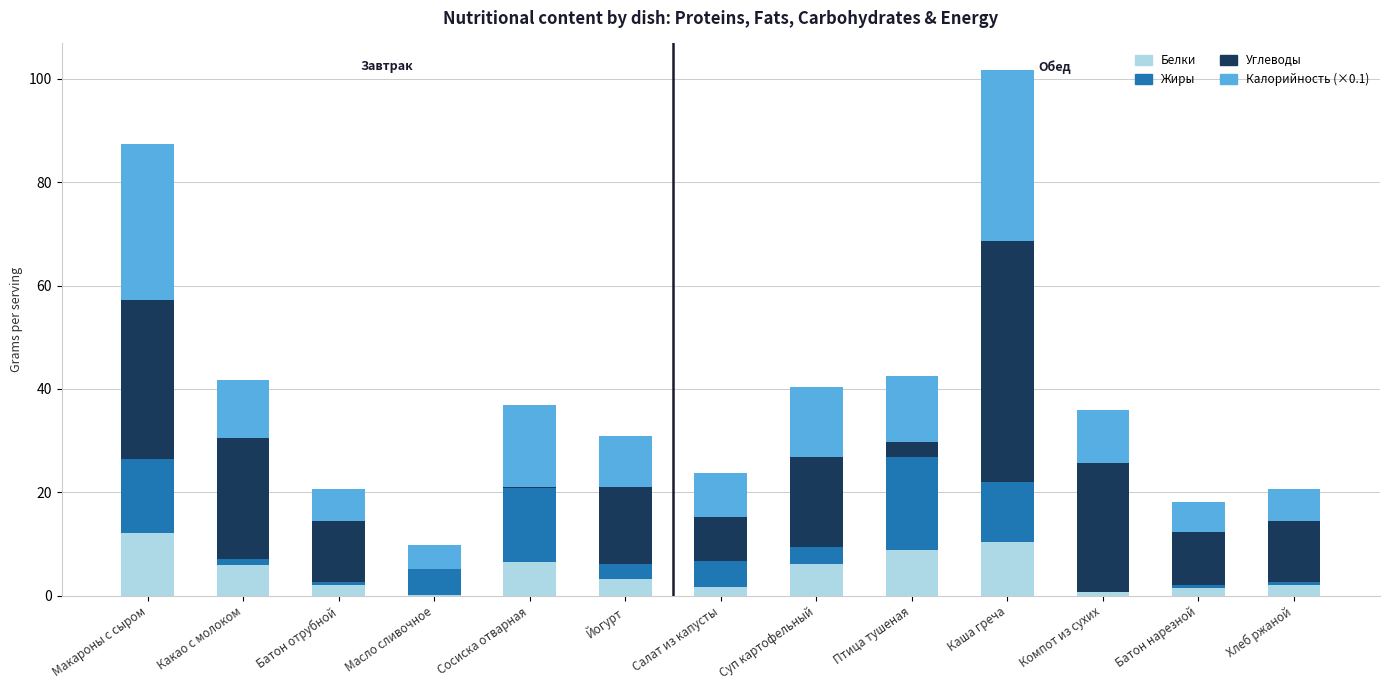

What is the total value across all series at Макароны с сыром?

87.3